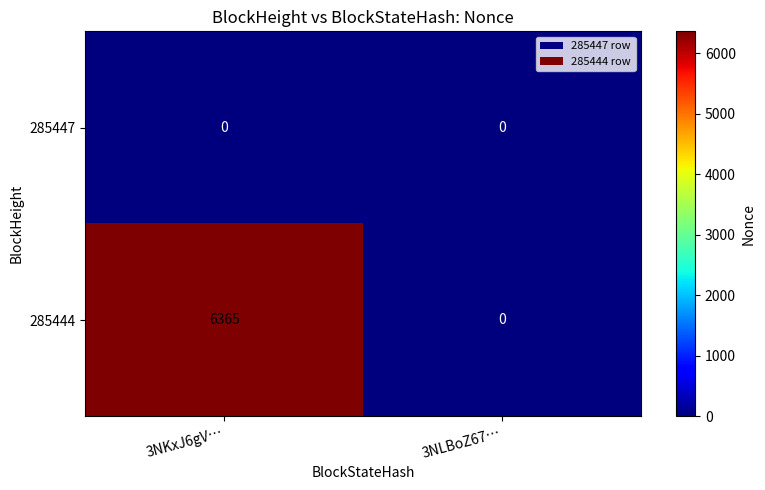

At which category does the chart reach its peak across all series?

3NKxJ6gV…